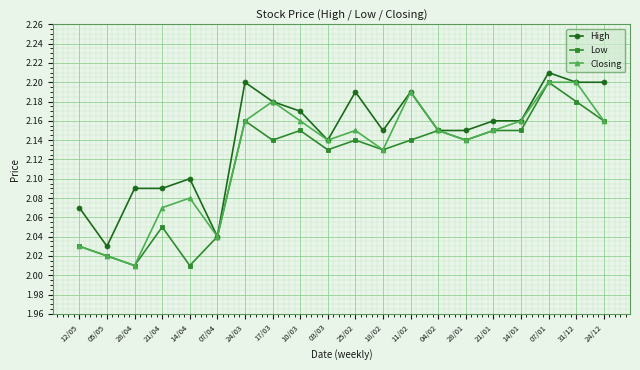

At which category does Low reach its first local peak?

21/04